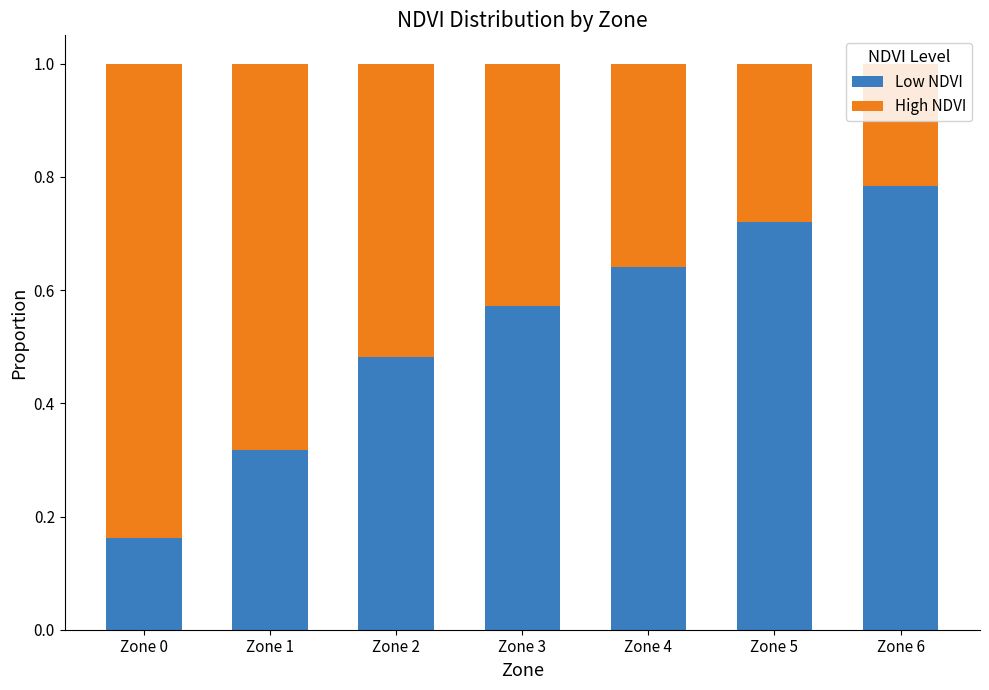

What is the total value across all series at Zone 6?

1.0